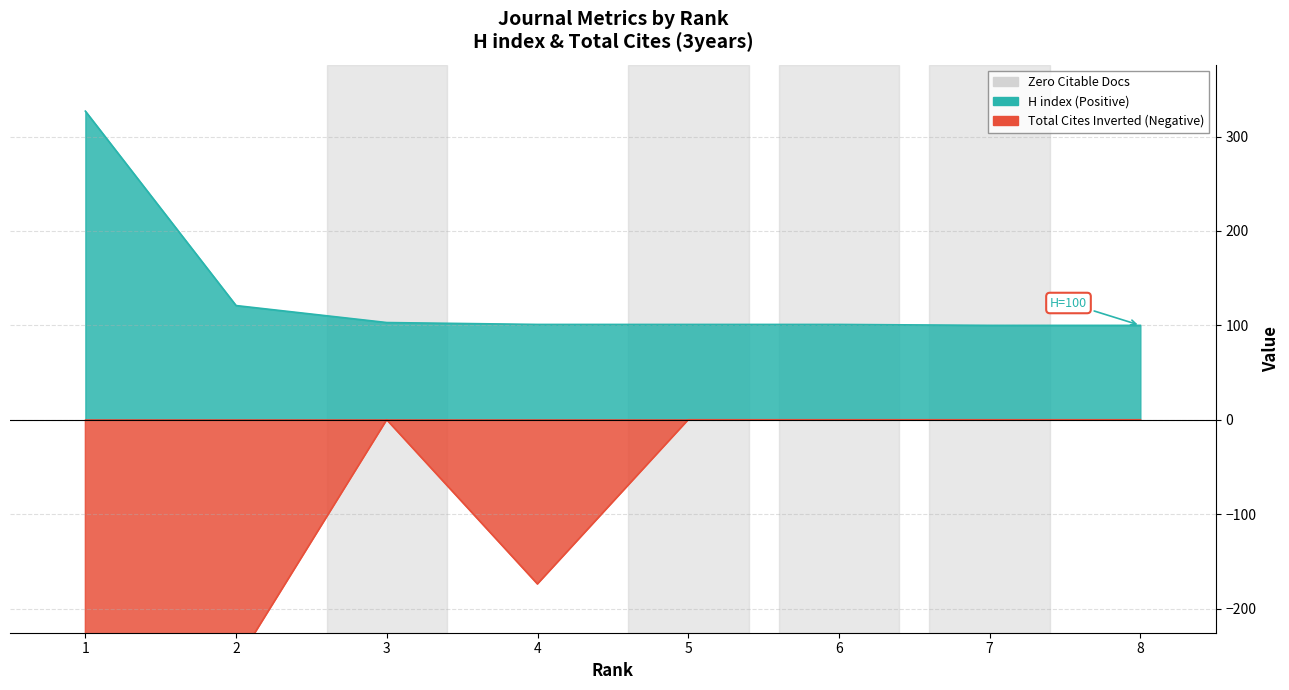

True or false: H index and Total Cites (3years) intersect in this chart.

False